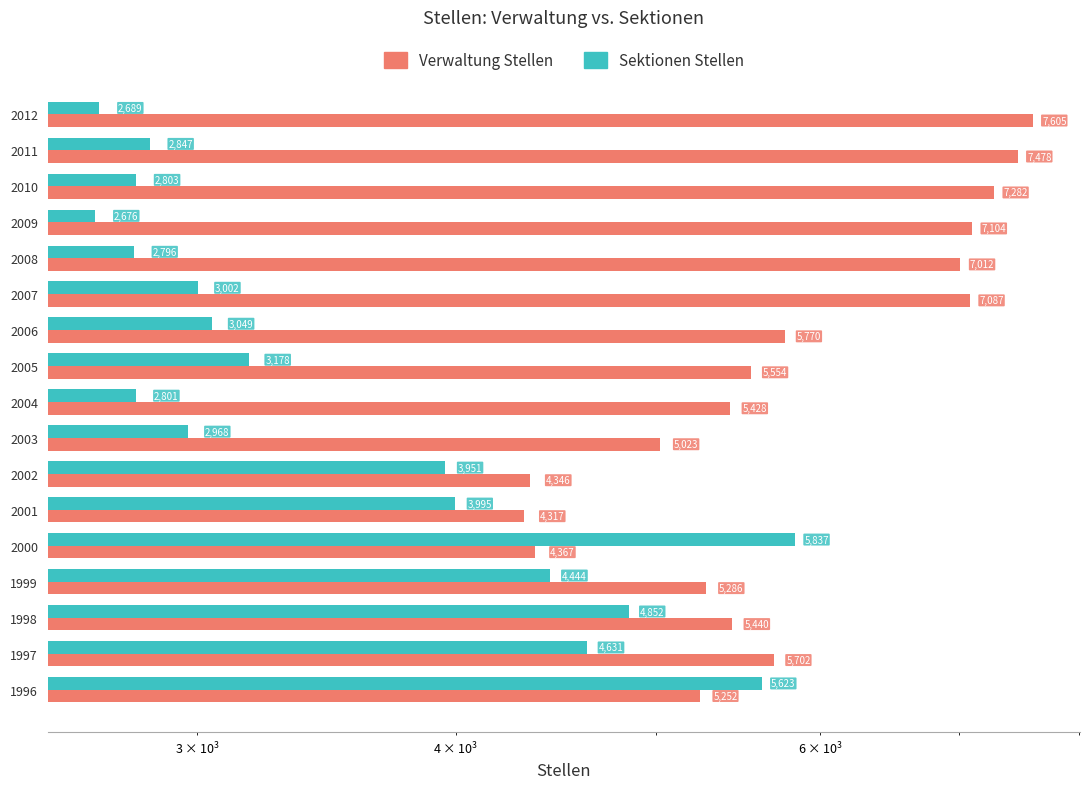

How many bars are there in each group?

2